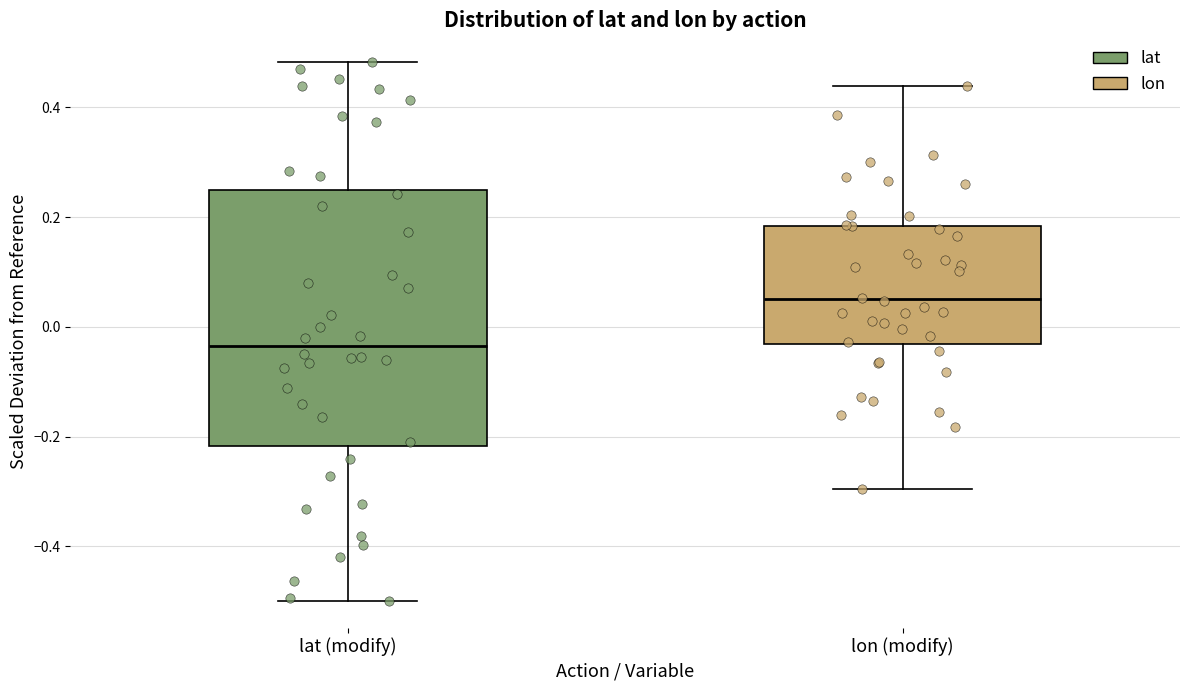

Where does the upper whisker of the box for lat (modify) end on the y-axis? The values are not printed on the chart, so give them approximately, as read against the axis.

0.48